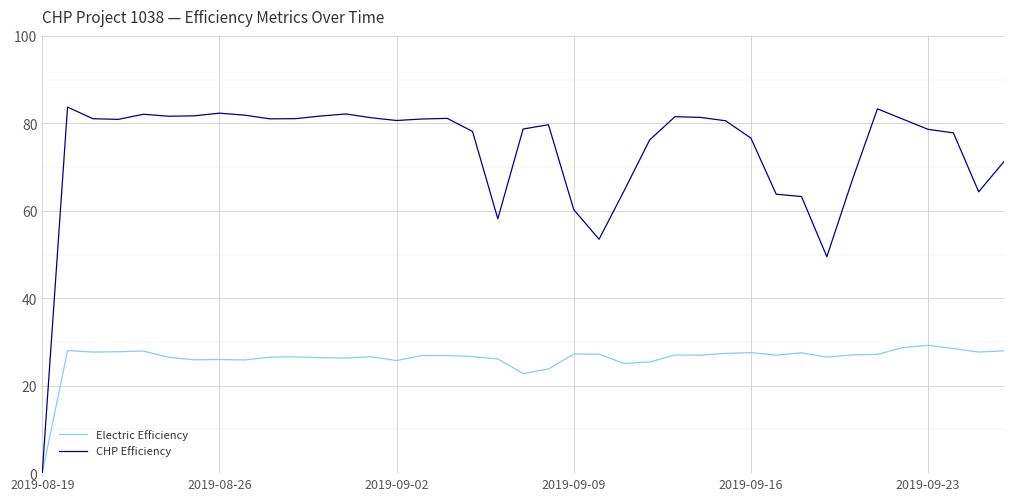

Which series has the largest range (max minus min)?

CHP Efficiency